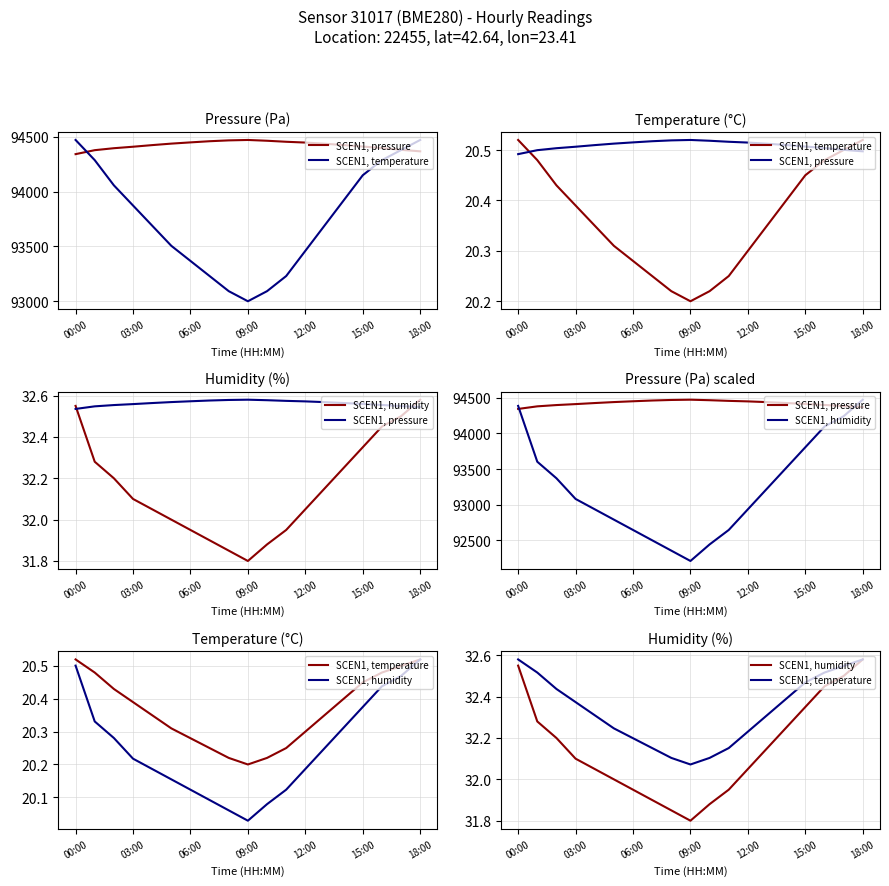

Where is the first local minimum for SCEN1, temperature?

09:00